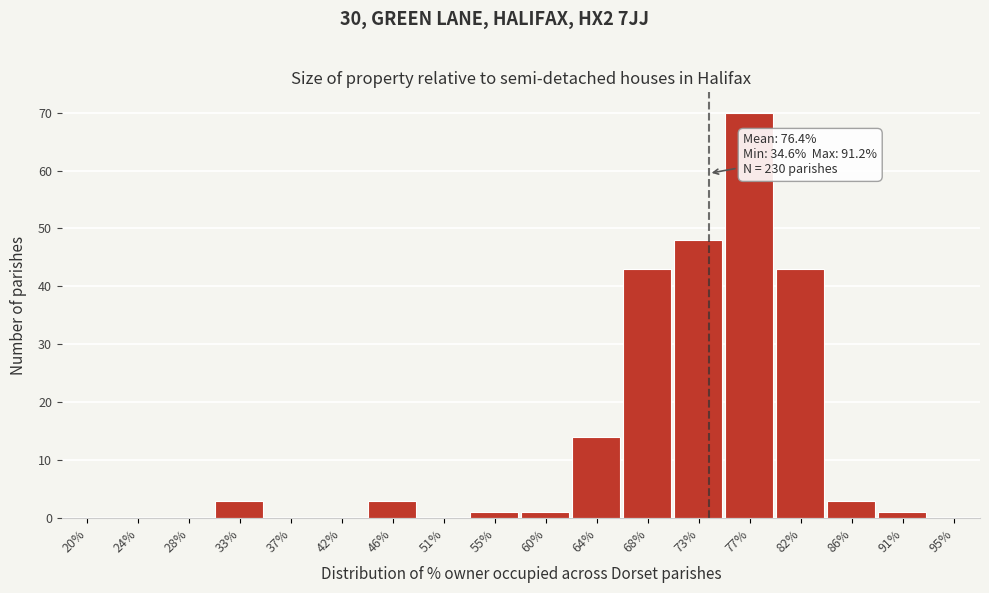

Reading left to right, what are all the values shown in this chart?

20%=0	24%=0	28%=0	33%=3	37%=0	42%=0	46%=3	51%=0	55%=1	60%=1	64%=14	68%=43	73%=48	77%=70	82%=43	86%=3	91%=1	95%=0